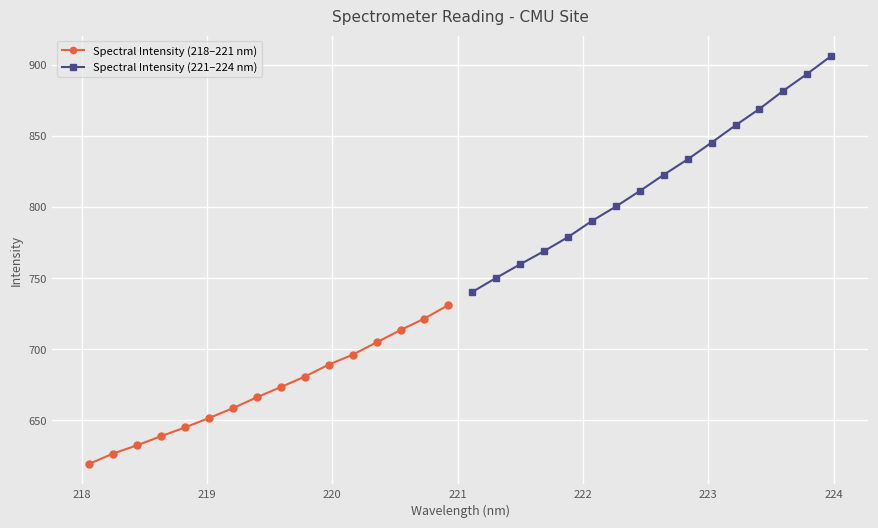

True or false: Spectral Intensity (221–224 nm) has more than 0 points higher than both neighbors.

False